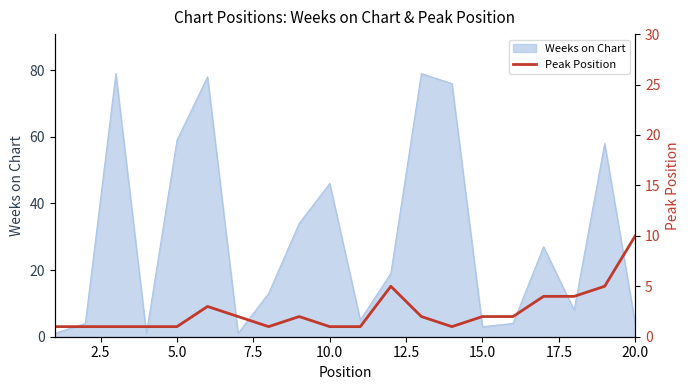

What is the highest value of the Weeks on Chart series?

79